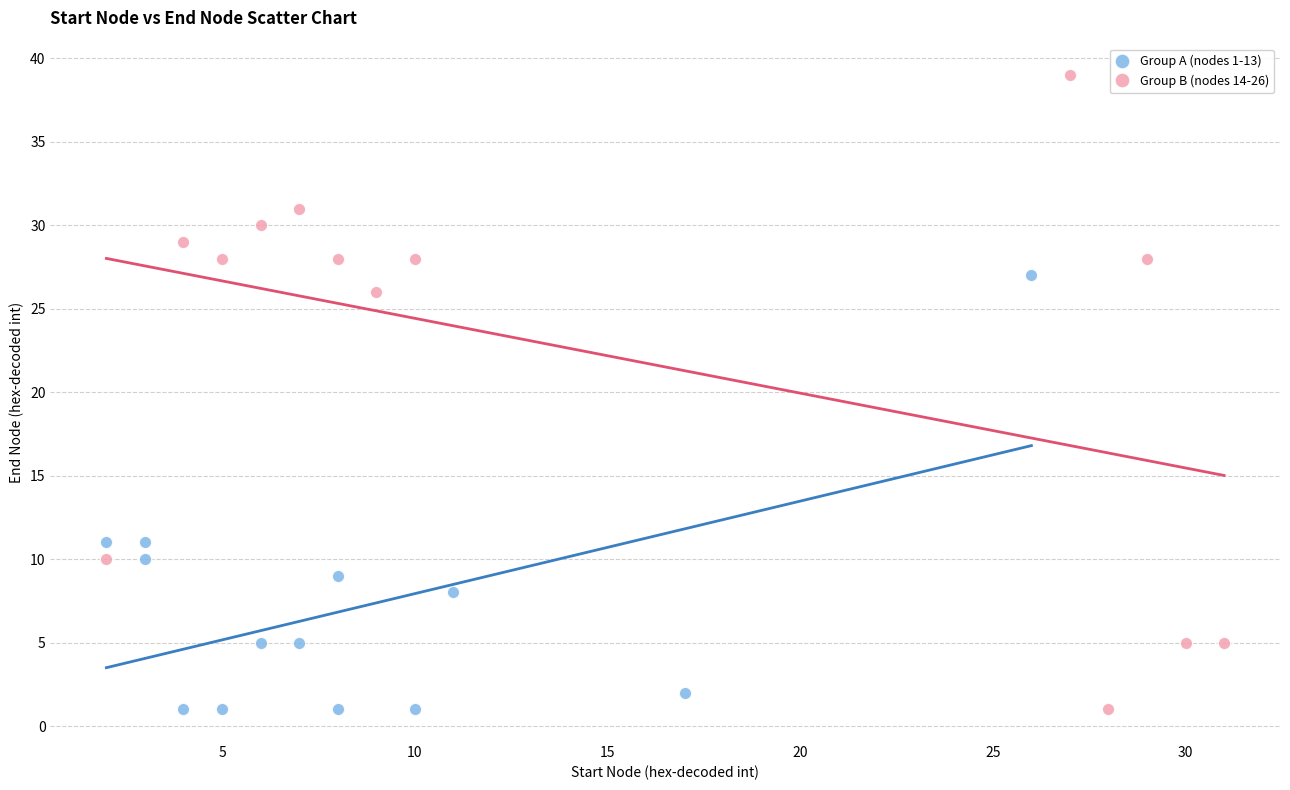

Which series reaches the maximum Y coordinate?

Group B (nodes 14-26)